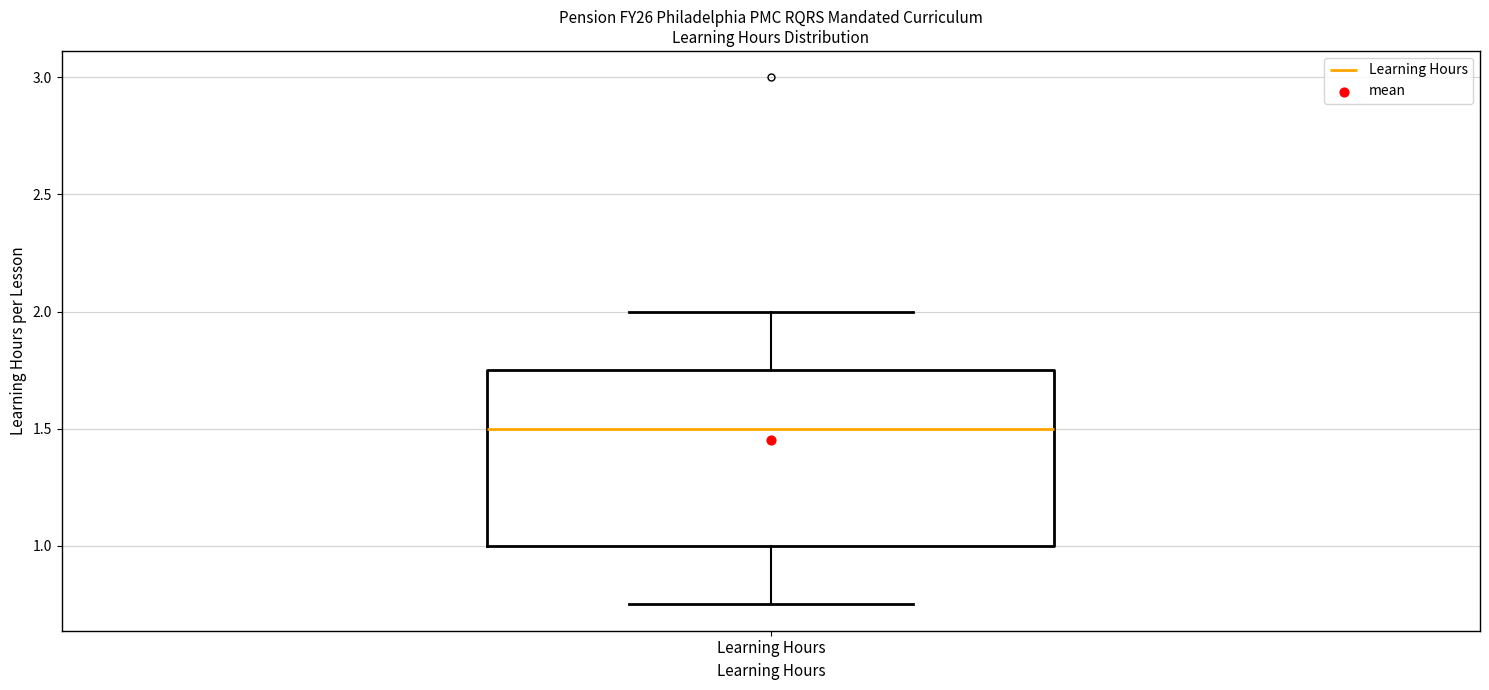

Where does the lower whisker of the box for Learning Hours end on the y-axis? The values are not printed on the chart, so give them approximately, as read against the axis.

0.75